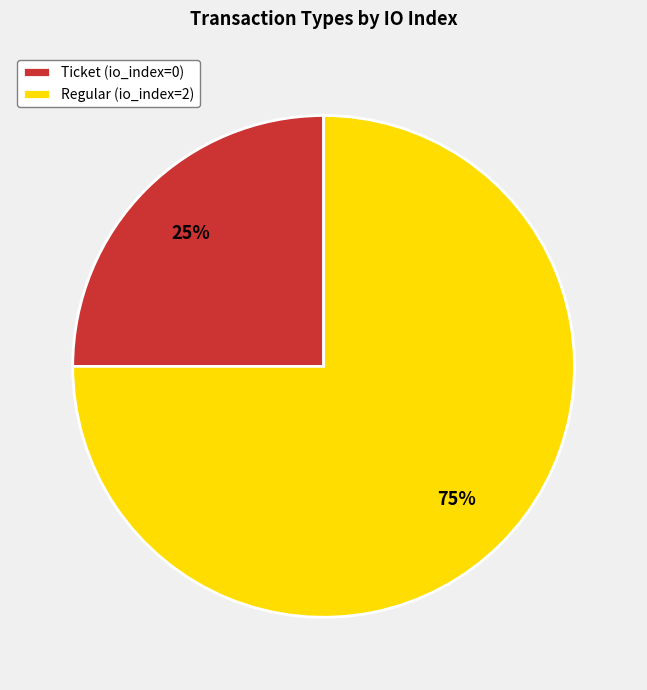

How many slices are in this pie chart?

2